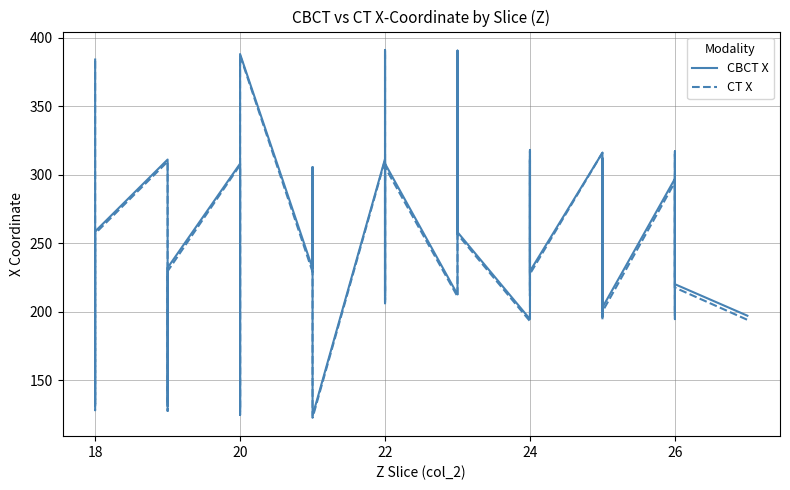

True or false: CBCT X and CT X cross at least once.

False